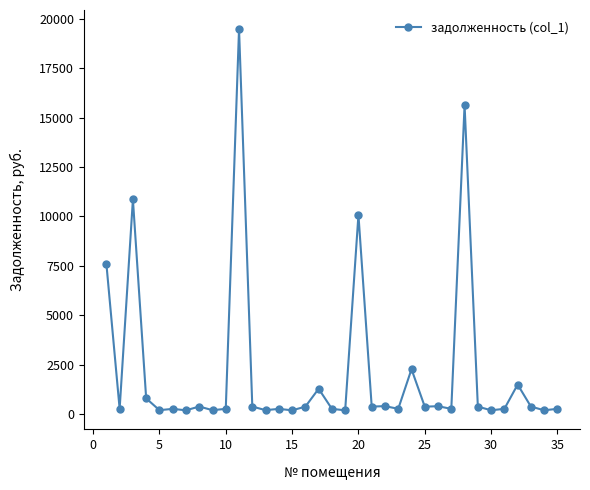

True or false: the data has more than 0 interior local peaks.

True